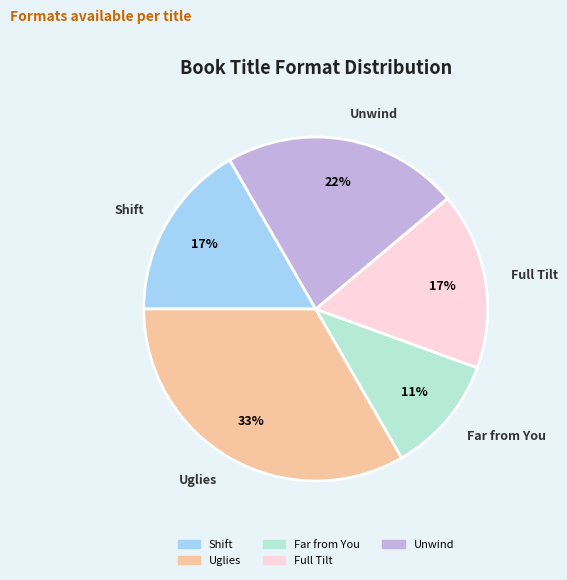

The Full Tilt slice represents 28% of the pie. True or false?

False